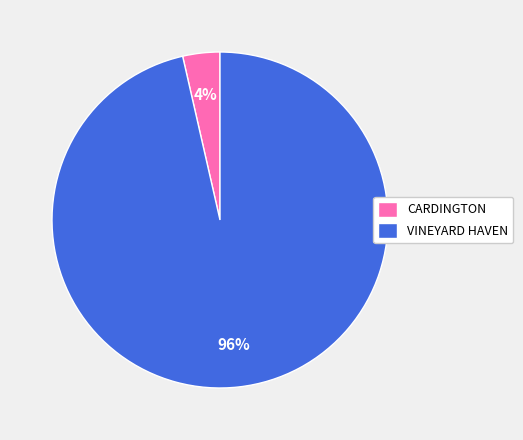

Which category has the smallest portion of the pie?

CARDINGTON